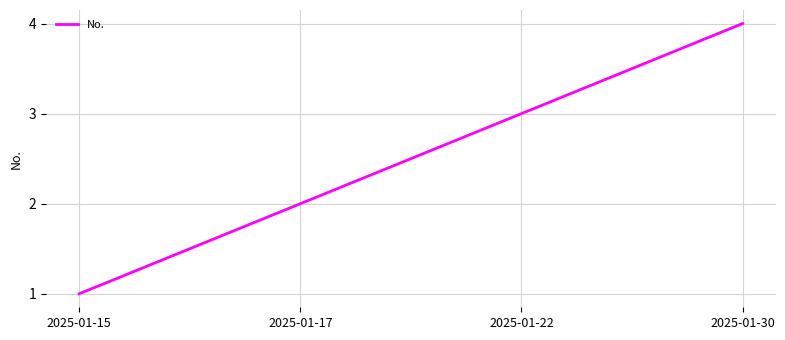

Reading left to right, list all the values displayed in this chart.

2025-01-15=1	2025-01-17=2	2025-01-22=3	2025-01-30=4